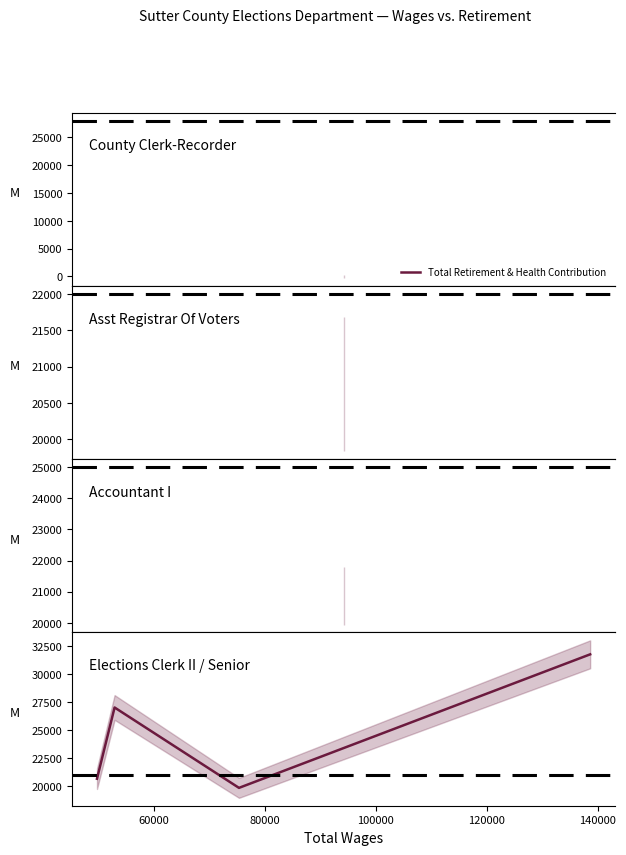

Reading left to right, list all the values displayed in this chart.

20633	27018	19815	31781